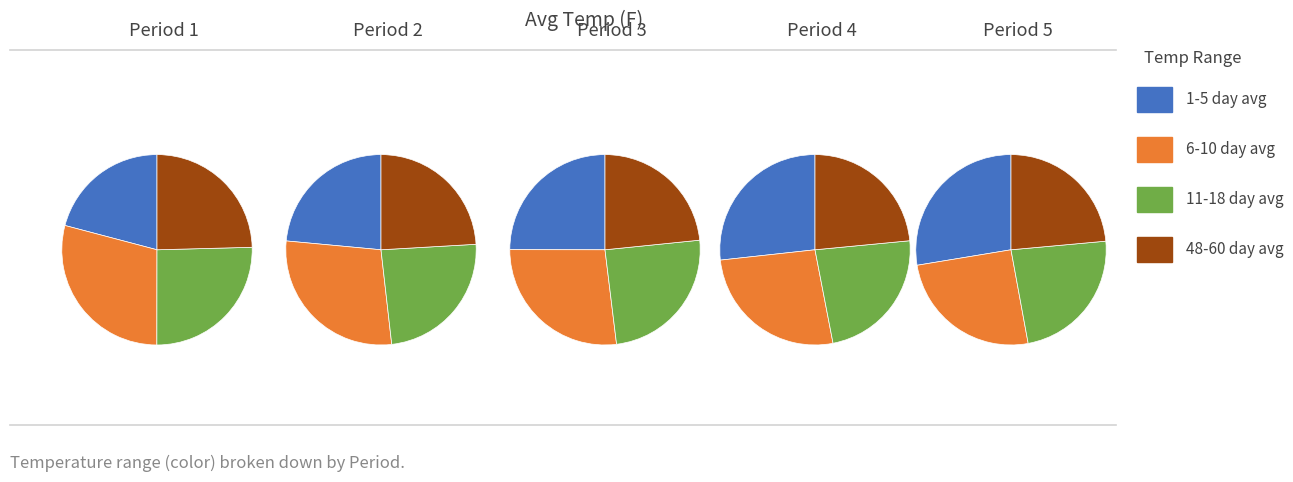

The Period 1 slice represents 20% of the pie. True or false?

True